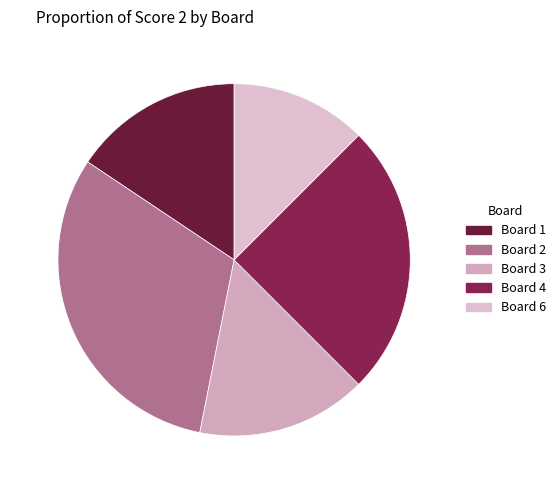

Combined, do Board 1 (15.6%) and Board 3 (15.6%) account for over 50%?

No